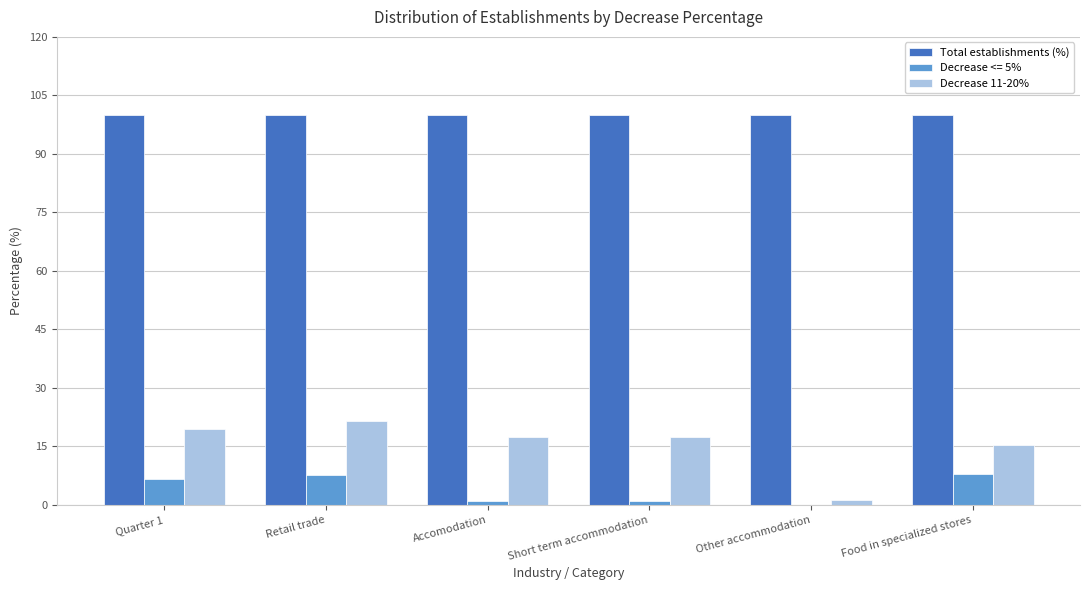

What is the sum of all Decrease 11-20% values?

92.2